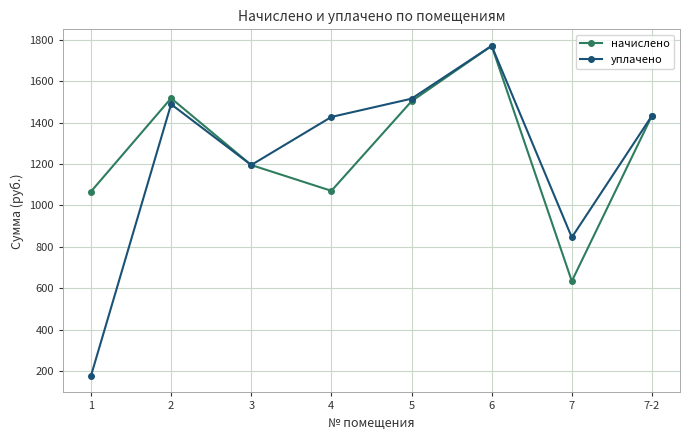

At which label is уплачено closest to 973?

7